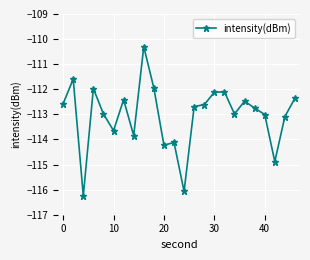

True or false: there are more than 1 points higher than both neighbors.

True